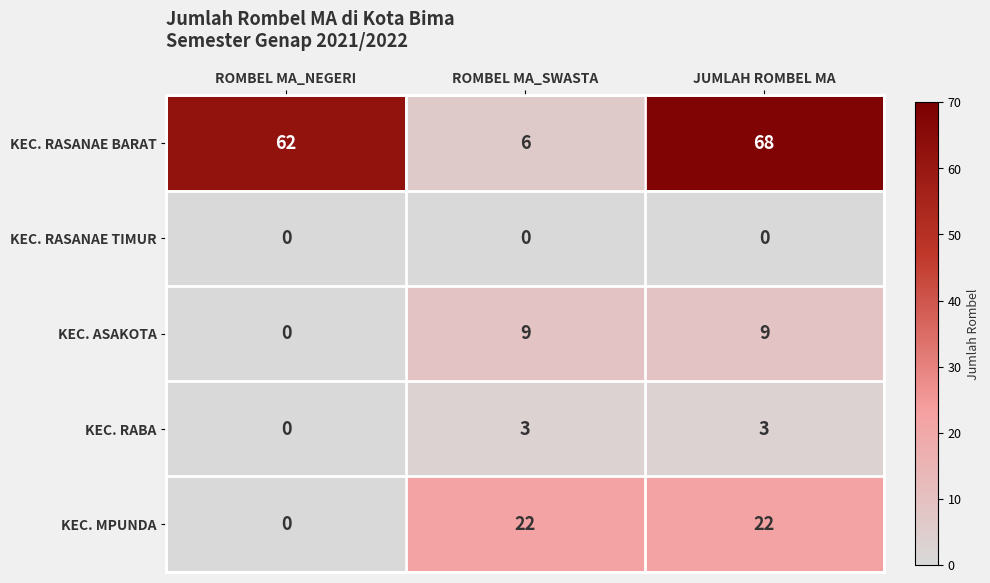

What is the spread (max minus min) of values at ROMBEL MA_SWASTA?

22